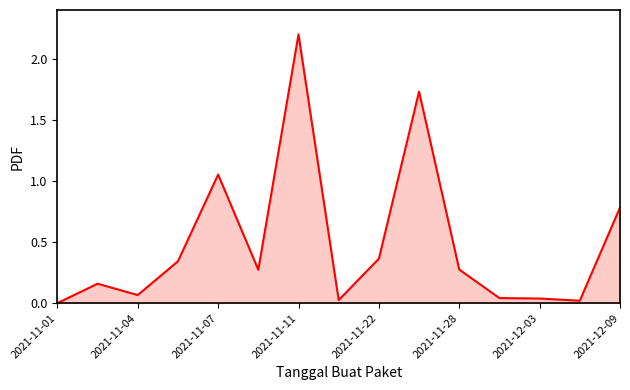

What is the difference between the maximum and minimum values?

2.2